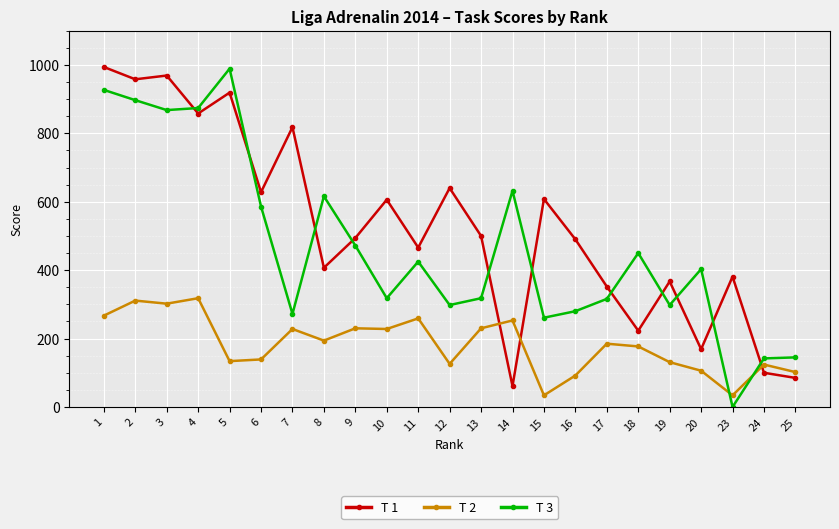

What is the average value of the T 1 series?

526